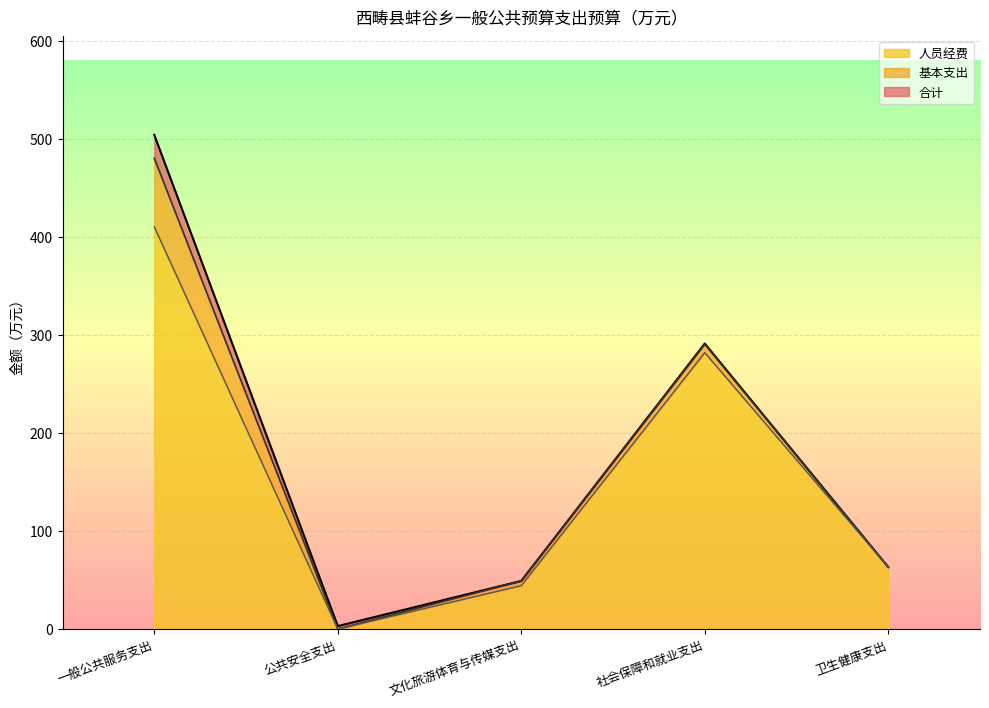

Which series changed the most between 公共安全支出 and 社会保障和就业支出?

基本支出